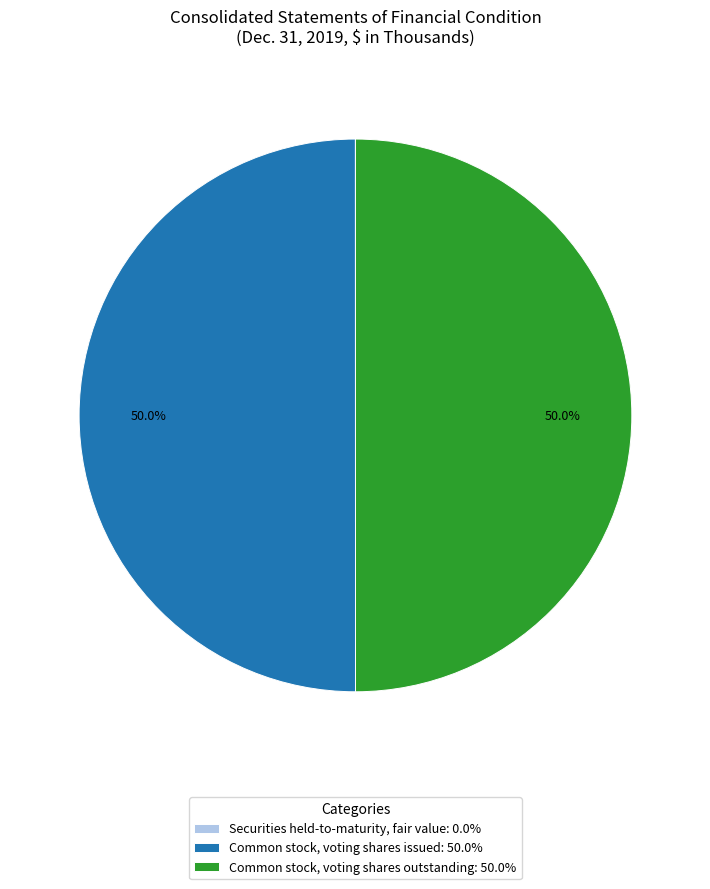

Combined, do Common stock, voting shares issued: 50.0% and Common stock, voting shares outstanding: 50.0% account for over 50%?

Yes